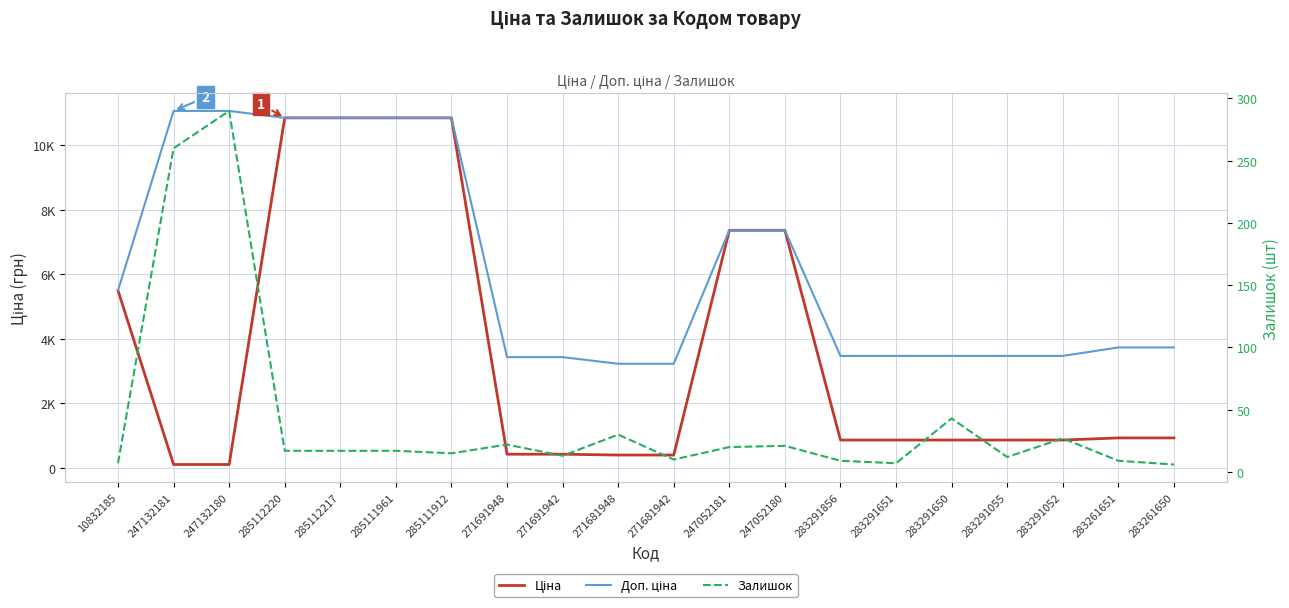

Rank the categories by Доп. ціна value from lowest to highest.

271681948, 271681942, 271691948, 271691942, 283291856, 283291651, 283291650, 283291055, 283291052, 283261651, 283261650, 10832185, 247052181, 247052180, 285112220, 285112217, 285111961, 285111912, 247132181, 247132180